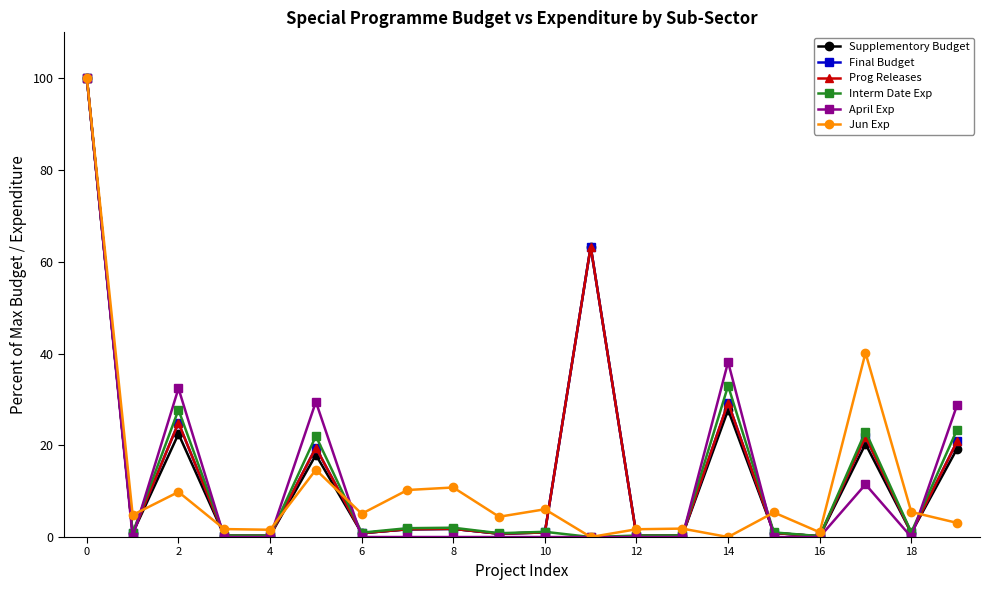

True or false: Interm Date Exp has more than 2 interior local peaks.

True